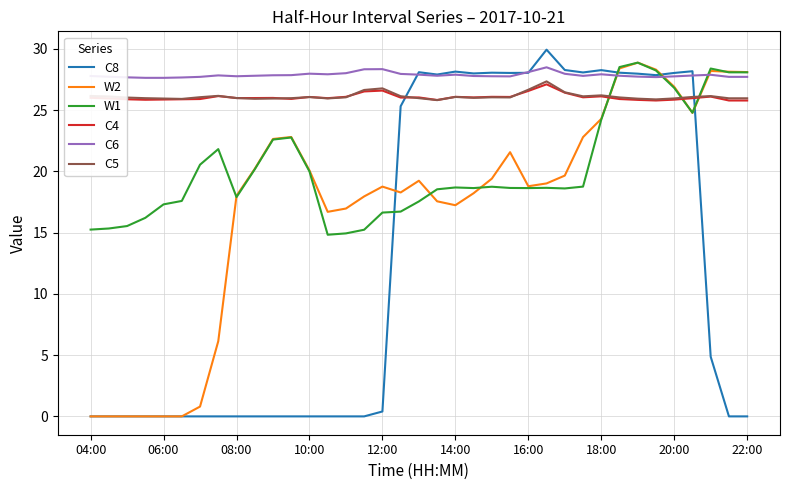

What is the greatest value displayed?

29.9